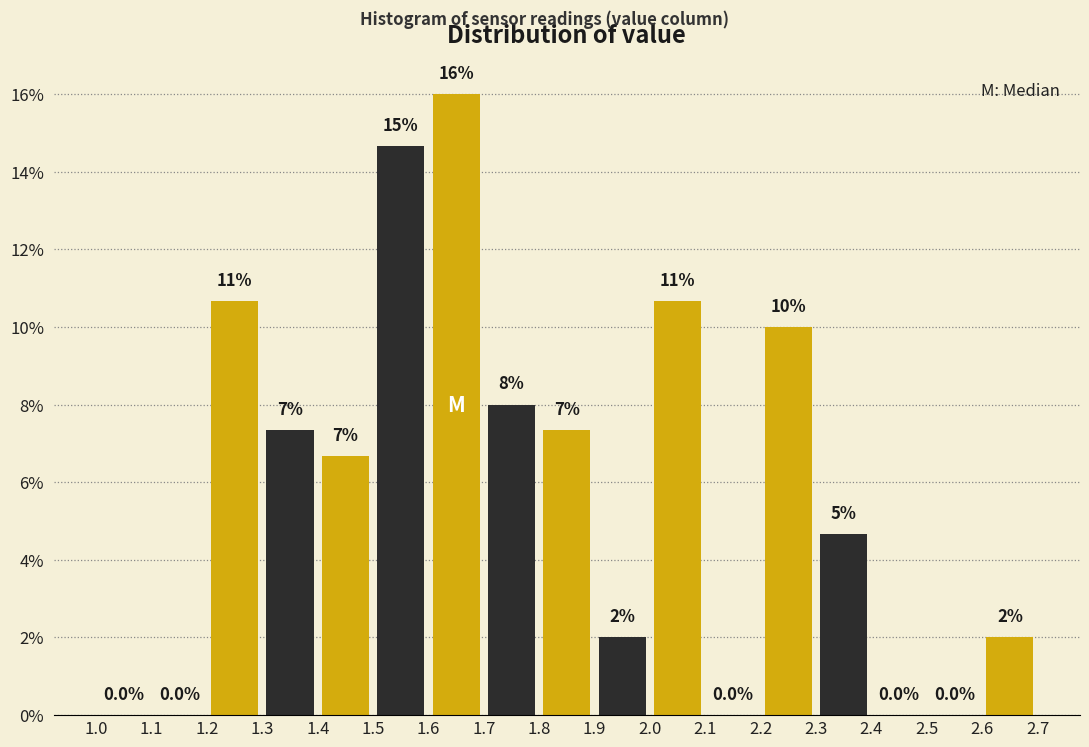

Which range on the x-axis has the tallest bar?

1.6 to 1.7